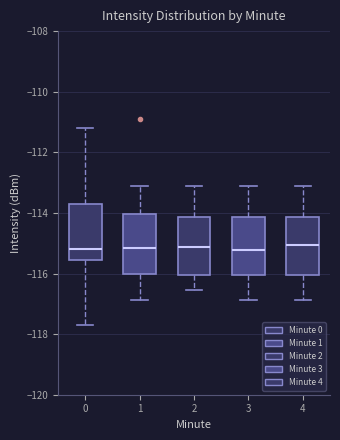

Reading left to right, transcribe this box plot: for each box, give where its median line is, the range the box spans, and where its two whiskers end, as read against the y-axis. The values are not printed on the chart, so give them approximately, as read against the axis.

0: median -115.2, box -115.6 to -113.8, whiskers -117.6 to -111.2
1: median -115.2, box -116.0 to -114.0, whiskers -116.8 to -113.2
2: median -115.2, box -116.0 to -114.2, whiskers -116.6 to -113.2
3: median -115.2, box -116.0 to -114.2, whiskers -116.8 to -113.2
4: median -115.0, box -116.0 to -114.2, whiskers -116.8 to -113.2